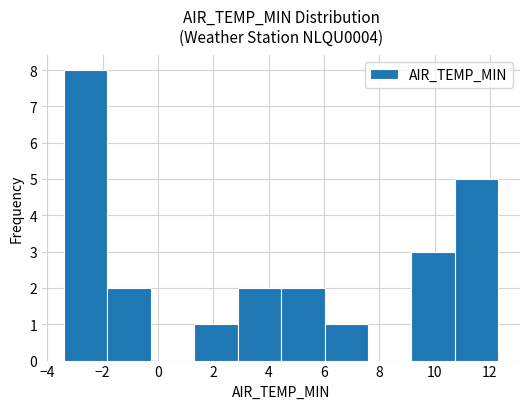

Reading left to right, transcribe this chart: for each bar, give the range it covers on the x-axis and its height. Neither the bar edges nor the heights are printed on the chart, so give them approximately, as read against the axes.

-3.4 to -1.8: 8
-1.8 to -0.2: 2
-0.2 to 1.4: 0
1.4 to 2.8: 1
2.8 to 4.4: 2
4.4 to 6.0: 2
6.0 to 7.6: 1
7.6 to 9.2: 0
9.2 to 10.8: 3
10.8 to 12.4: 5